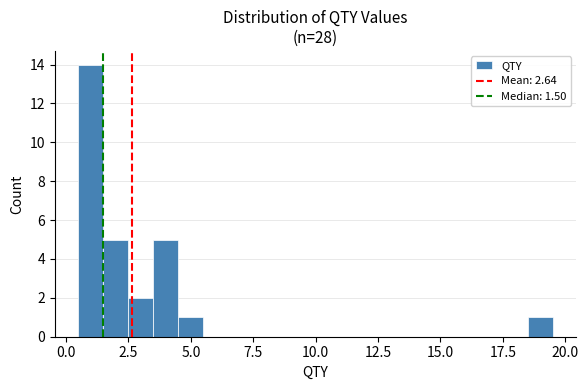

Around what value on the x-axis is the tallest bar? Give the approximate position of its centre, as read against the axis.

1.0